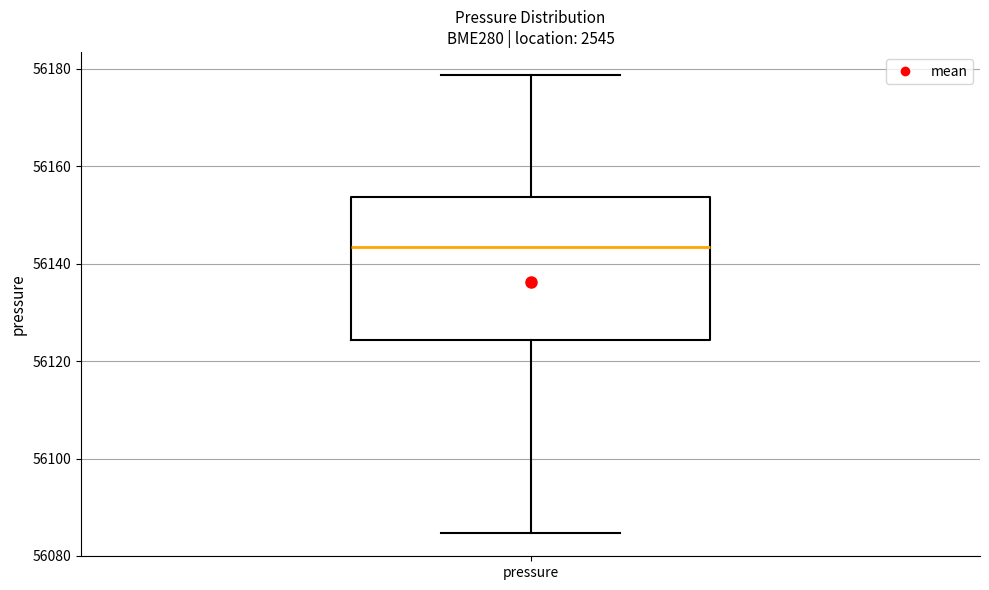

Where is the upper edge of the box for pressure on the y-axis? The values are not printed on the chart, so give them approximately, as read against the axis.

56154